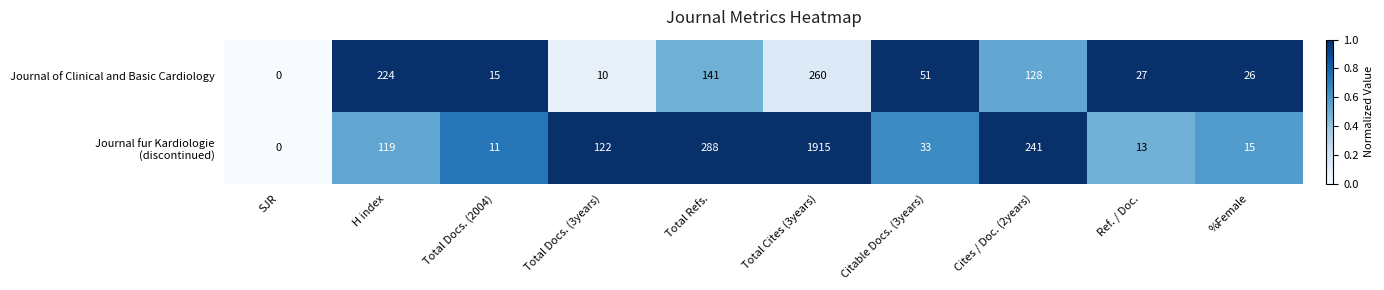

Which category has the lowest value in the Journal of Clinical and Basic Cardiology series?

SJR